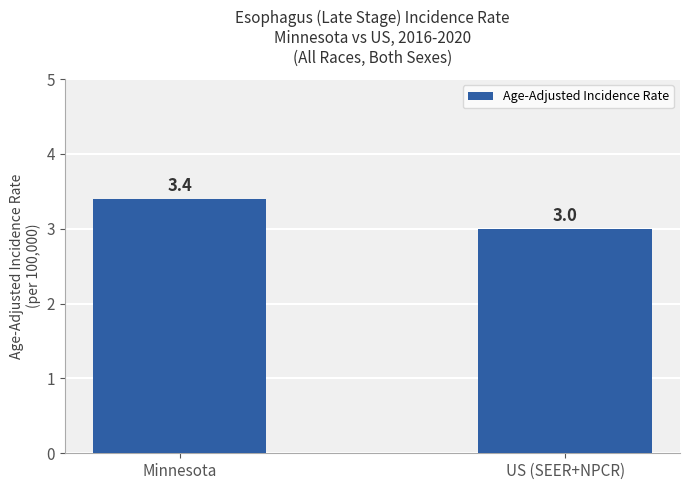

What is the label of the 2nd bar from the right?

Minnesota